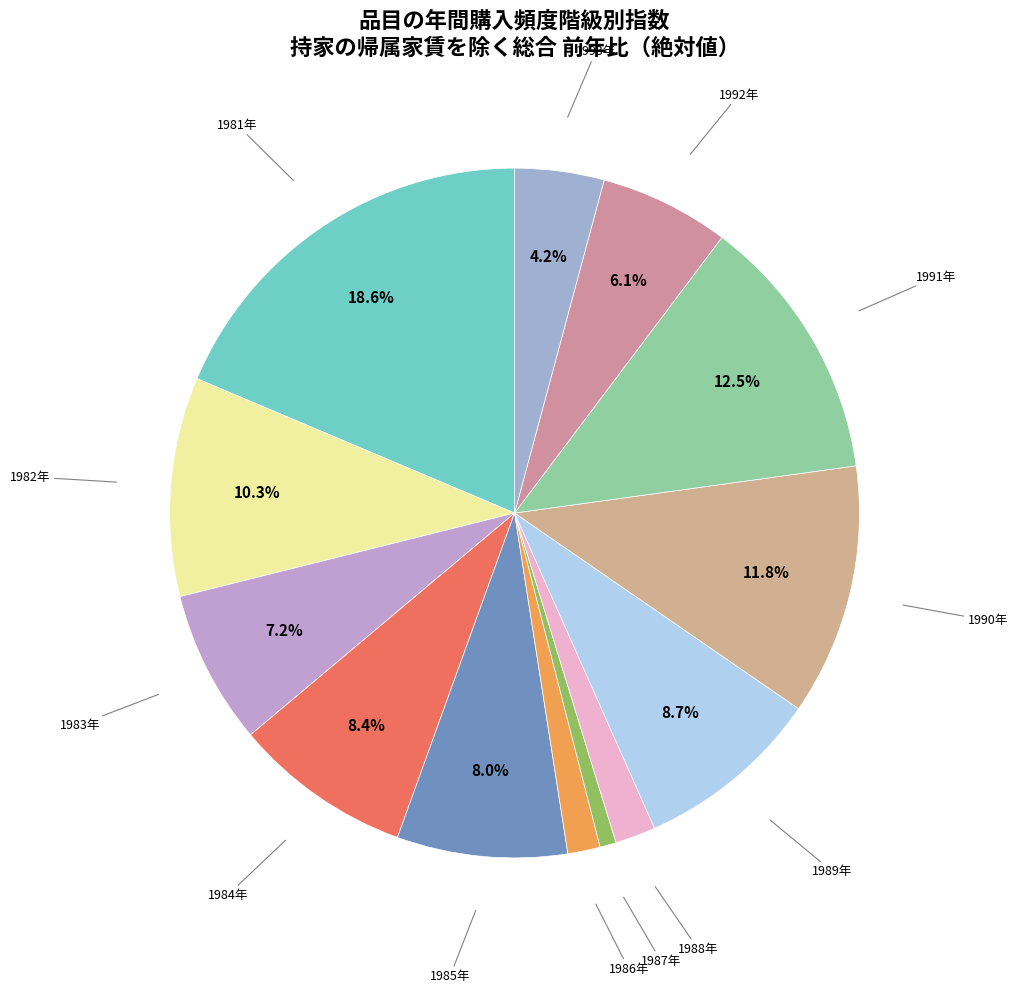

Count the number of slices in the pie.

13